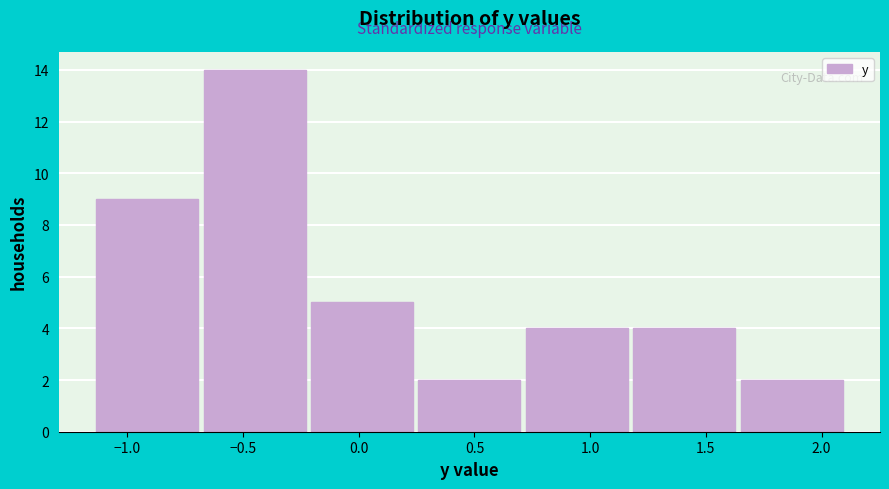

What is the height of the bar covering -1.15 to -0.70 on the x-axis? Neither the bar edges nor the heights are printed on the chart, so give them approximately, as read against the axes.

9